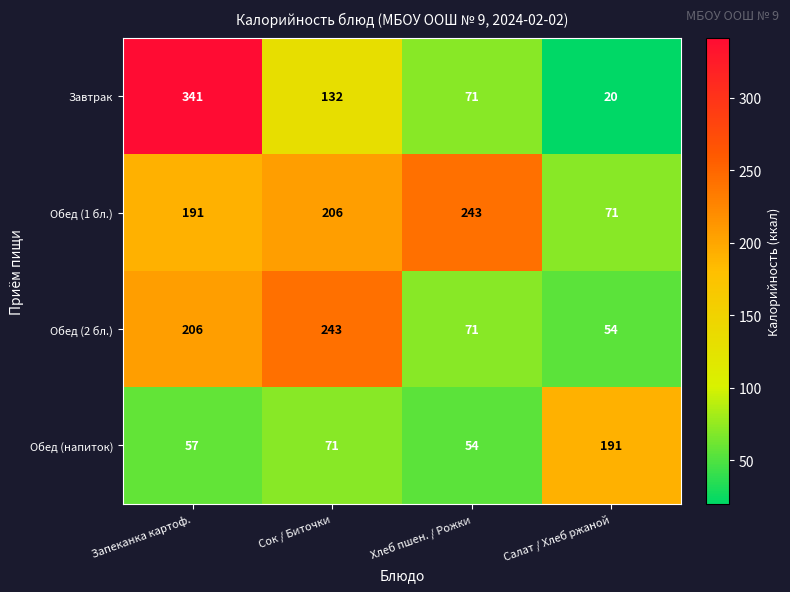

Reading left to right, list all the values displayed in this chart.

Завтрак: Запеканка картоф.=341	Сок / Биточки=132	Хлеб пшен. / Рожки=71	Салат / Хлеб ржаной=20
Обед (1 бл.): Запеканка картоф.=191	Сок / Биточки=206	Хлеб пшен. / Рожки=243	Салат / Хлеб ржаной=71
Обед (2 бл.): Запеканка картоф.=206	Сок / Биточки=243	Хлеб пшен. / Рожки=71	Салат / Хлеб ржаной=54
Обед (напиток): Запеканка картоф.=57	Сок / Биточки=71	Хлеб пшен. / Рожки=54	Салат / Хлеб ржаной=191